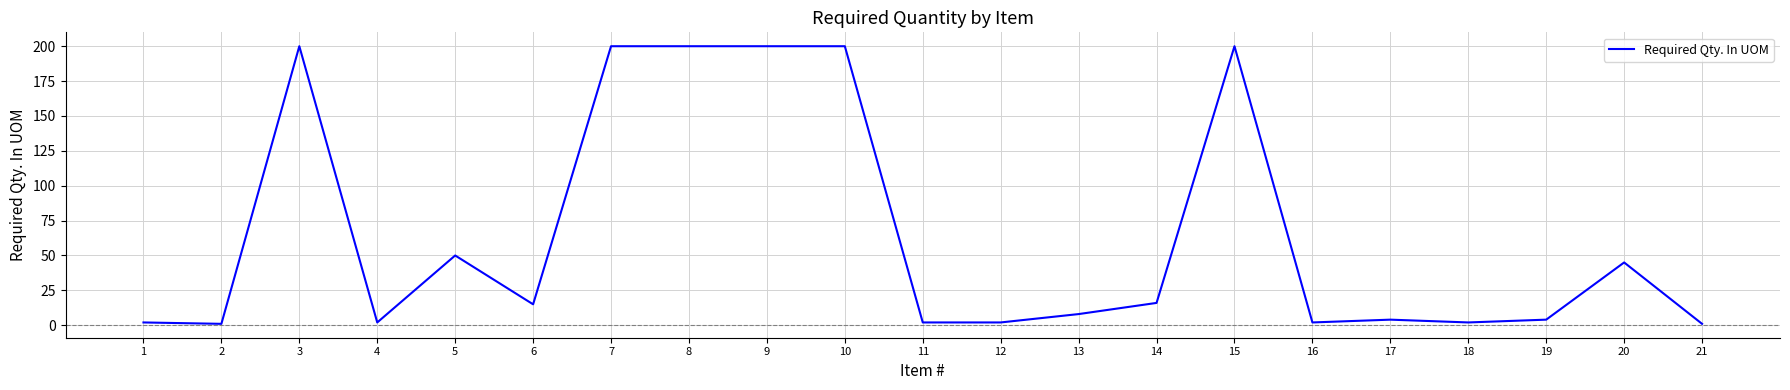

Between 5 and 10, which is larger?

10